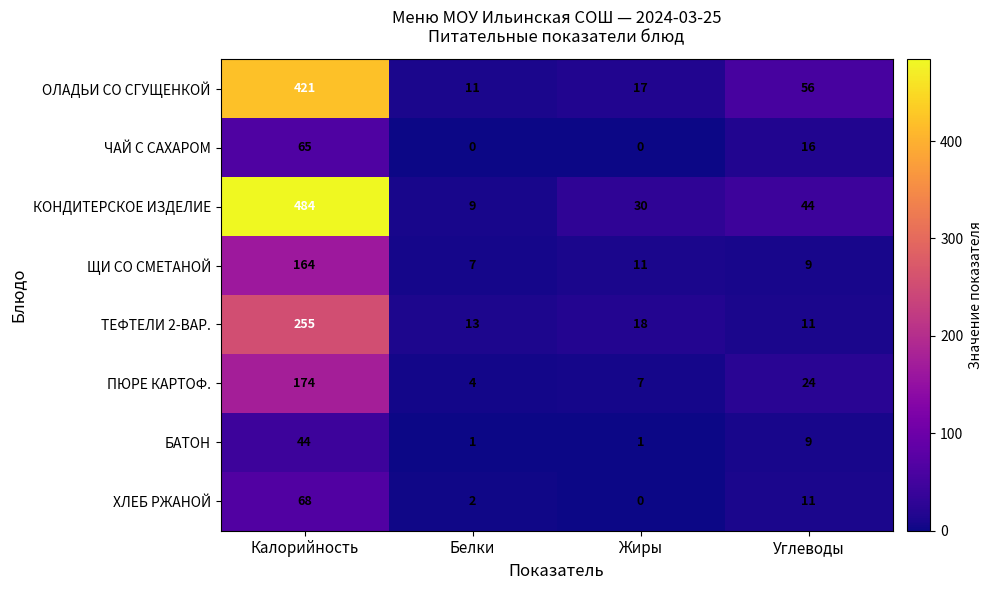

What is the spread (max minus min) of values at Белки?

13